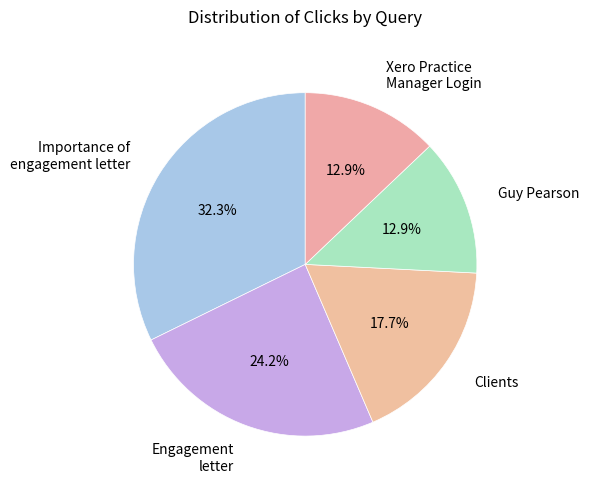

Is there a majority slice in this chart?

No